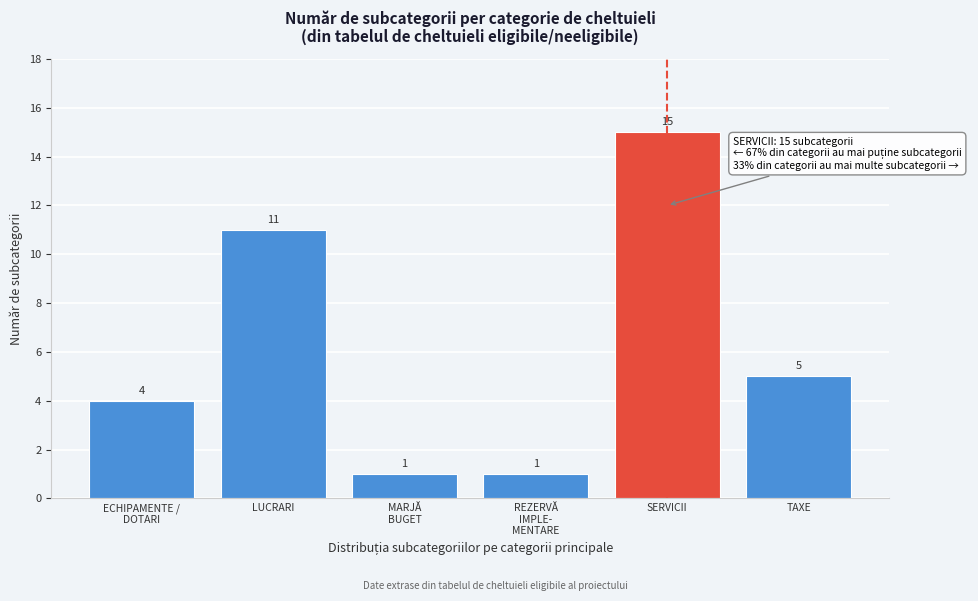

Reading right to left, transcribe all the data shown in this chart.

5	15	1	1	11	4